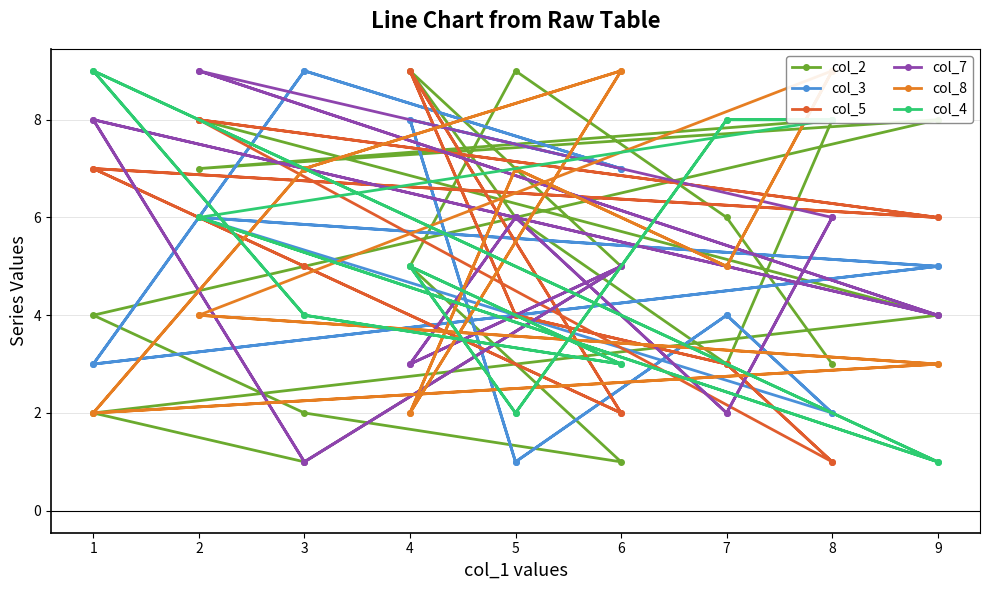

At how many categories does at least one series exceed 2?

18